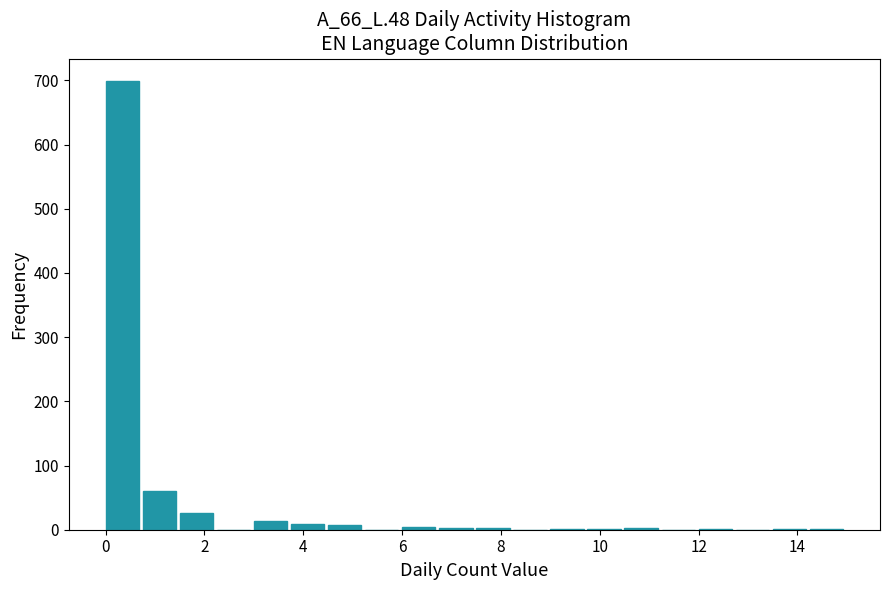

Read against the x-axis, roughly where is the centre of the tallest bar?

0.4